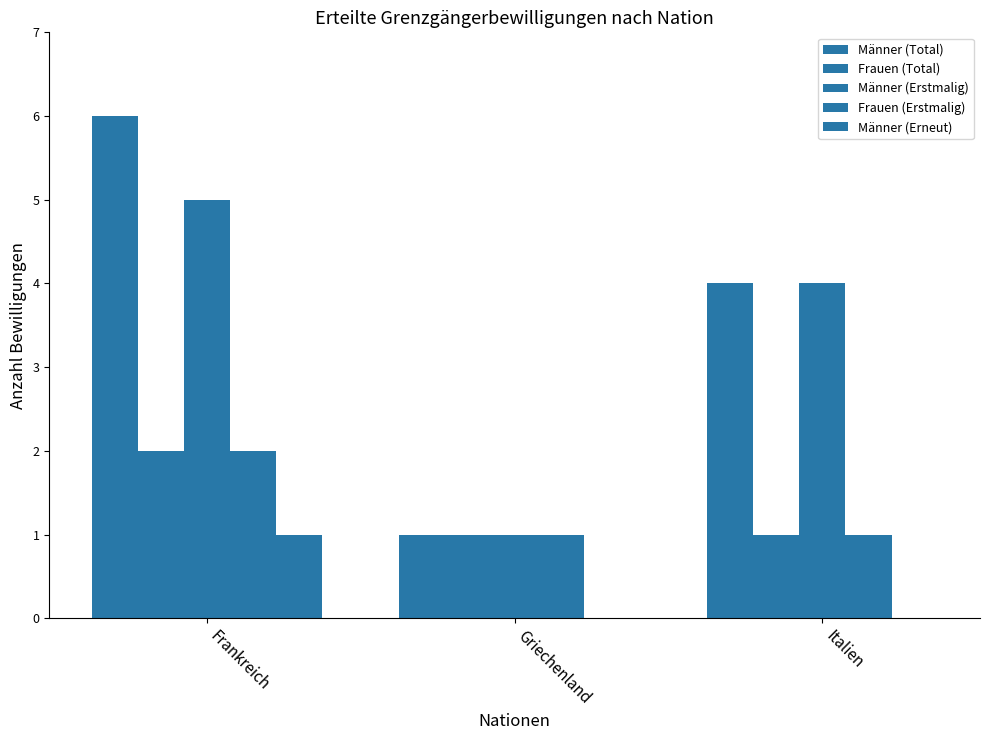

What is the label of the 1st bar from the left?

Frankreich